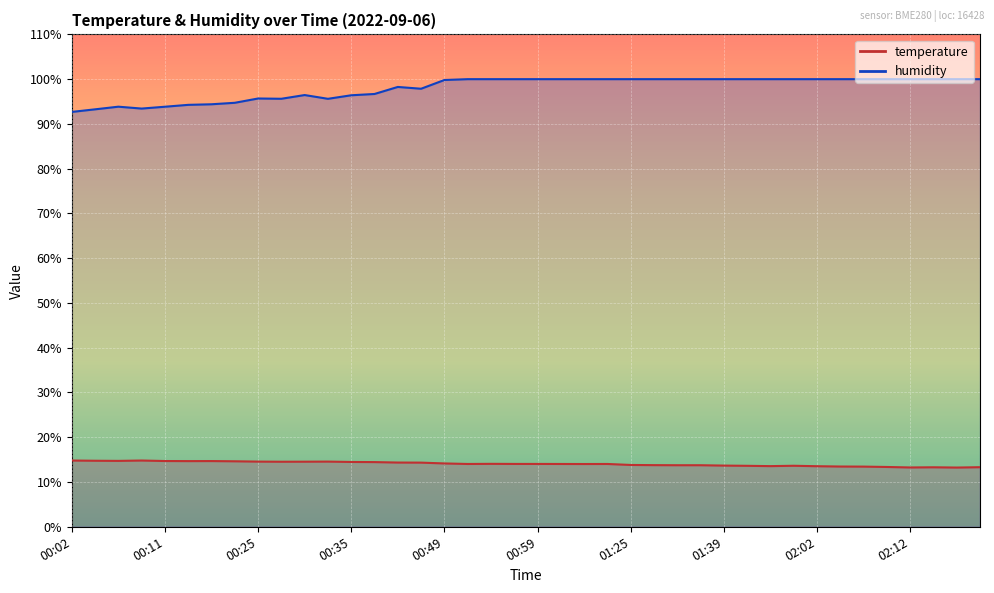

True or false: humidity has a value of 61.7 at 00:52.

False